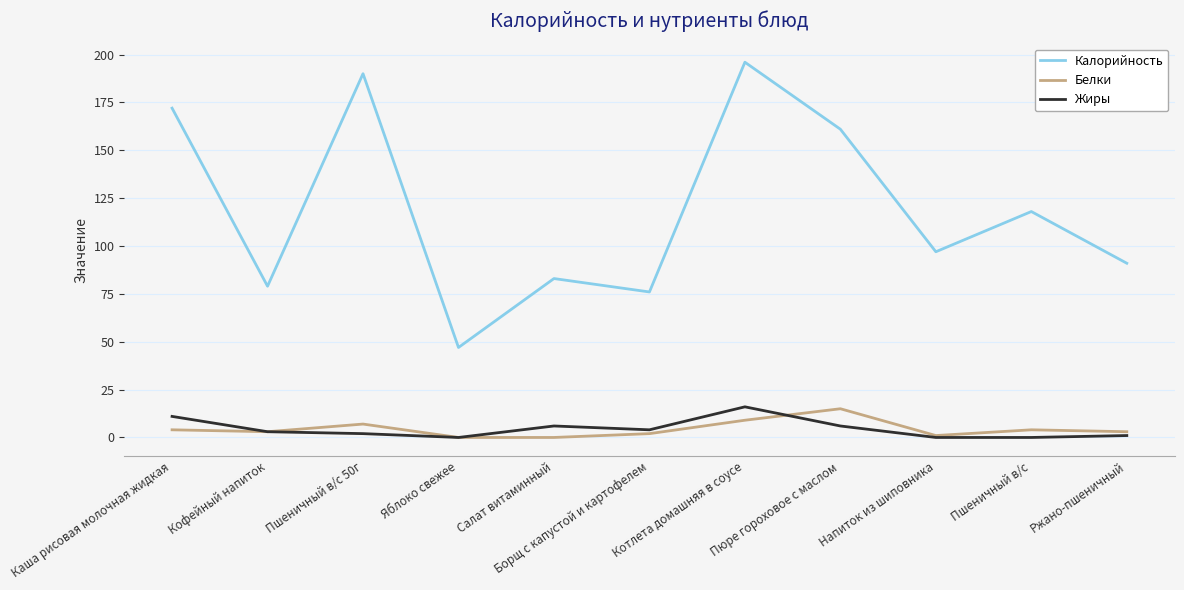

Reading right to left, extract all data points from this chart.

Калорийность: 91	118	97	161	196	76	83	47	190	79	172
Белки: 3	4	1	15	9	2	0	0	7	3	4
Жиры: 1	0	0	6	16	4	6	0	2	3	11